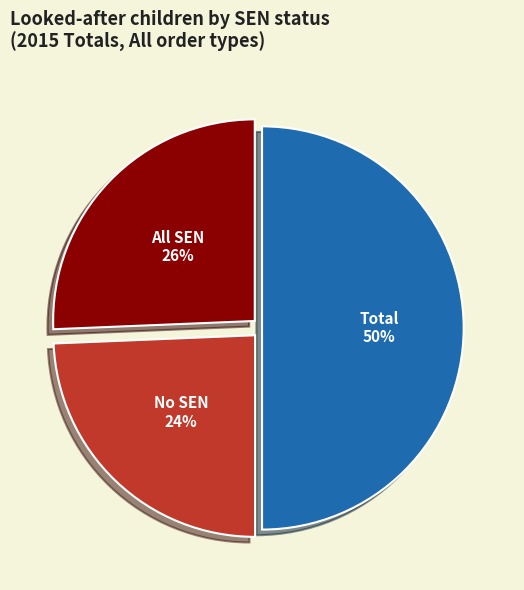

Combined, do No SEN and Total account for over 50%?

Yes